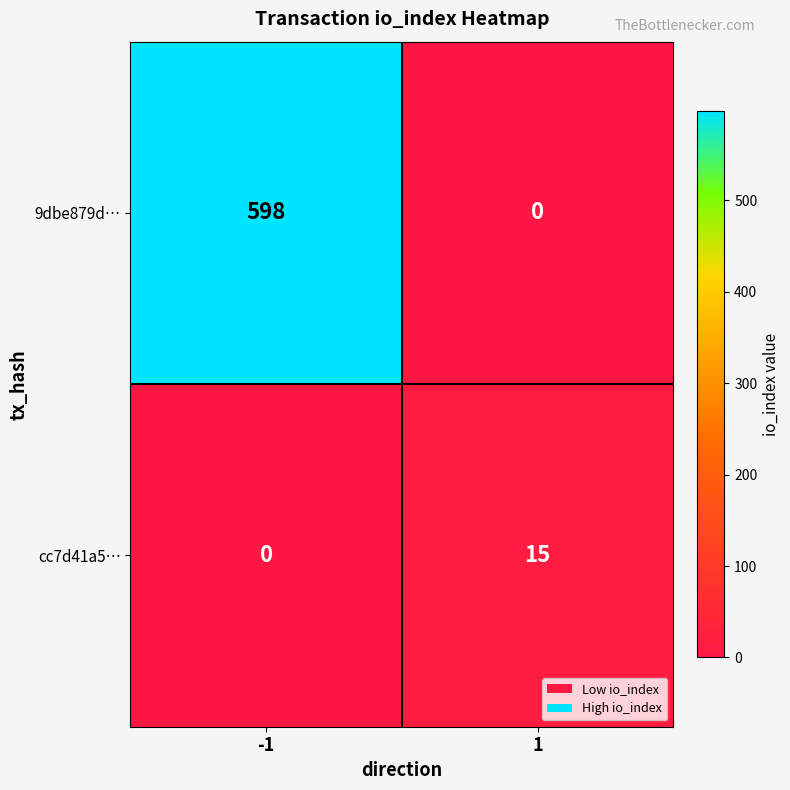

What is the difference between the highest and lowest values at -1?

598